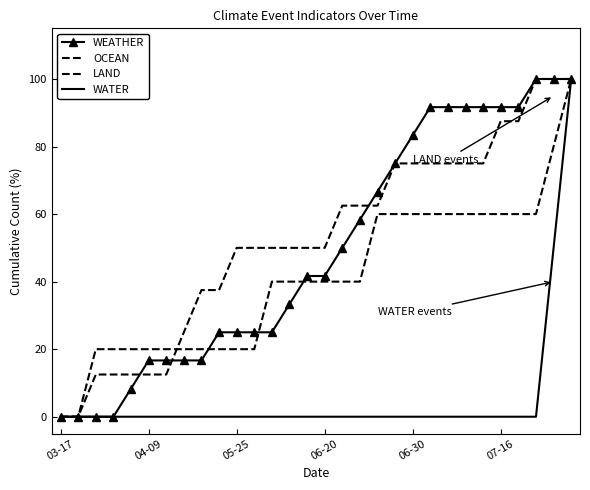

How many lines are shown in the chart?

4